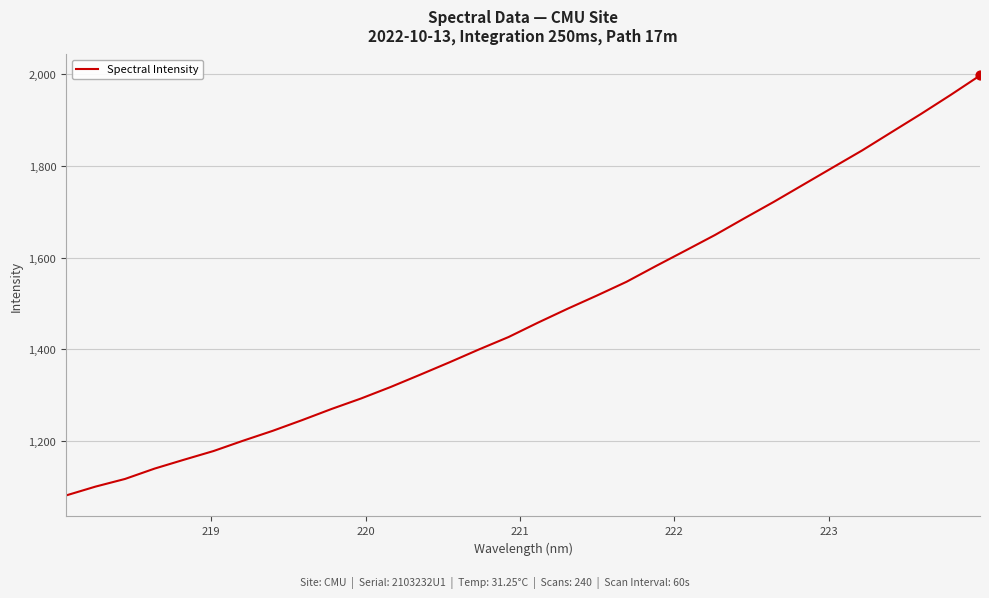

What is the greatest value displayed?

1997.0